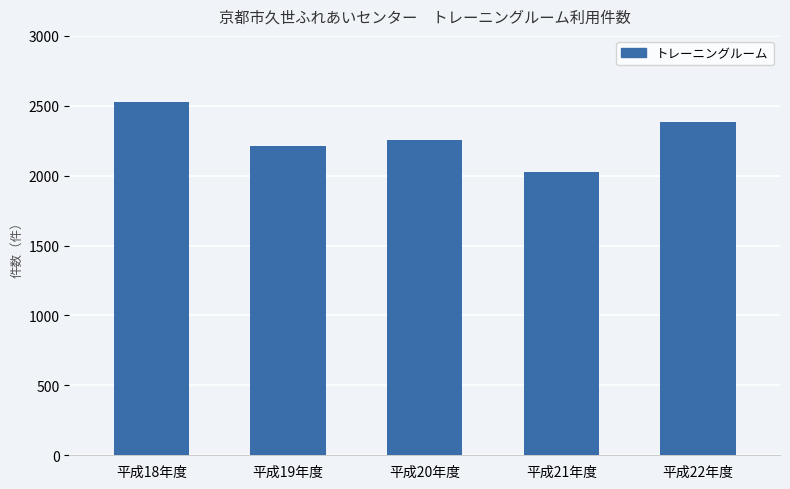

What is the ratio of the value at 平成21年度 to the value at 平成19年度?

0.9